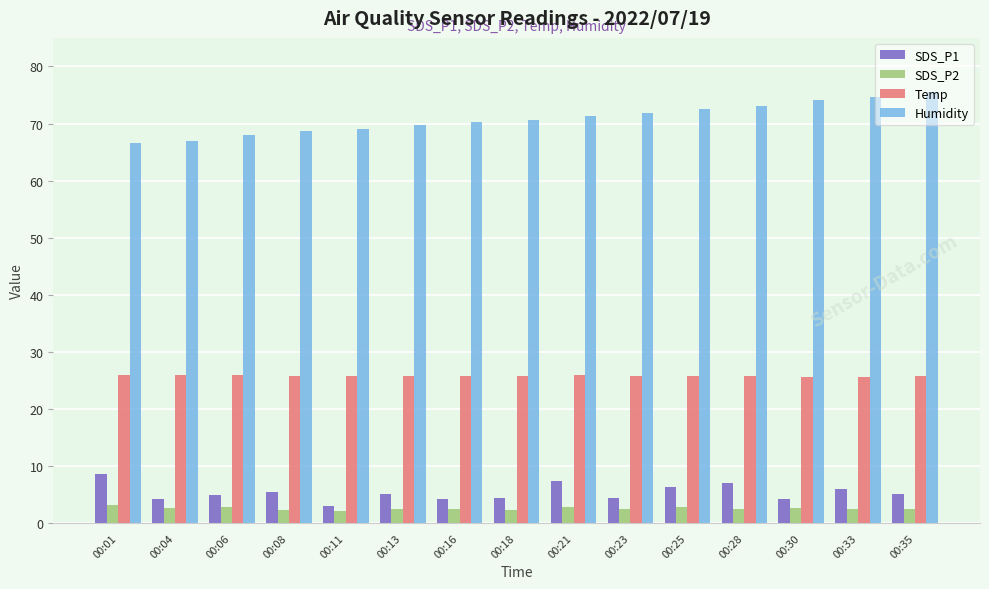

True or false: Temp has a value of 25.6 at 00:33.

True